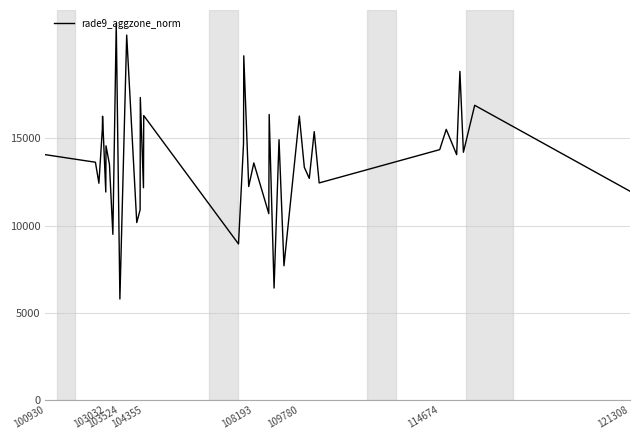

What is the difference between the maximum and minimum values?

15770.0